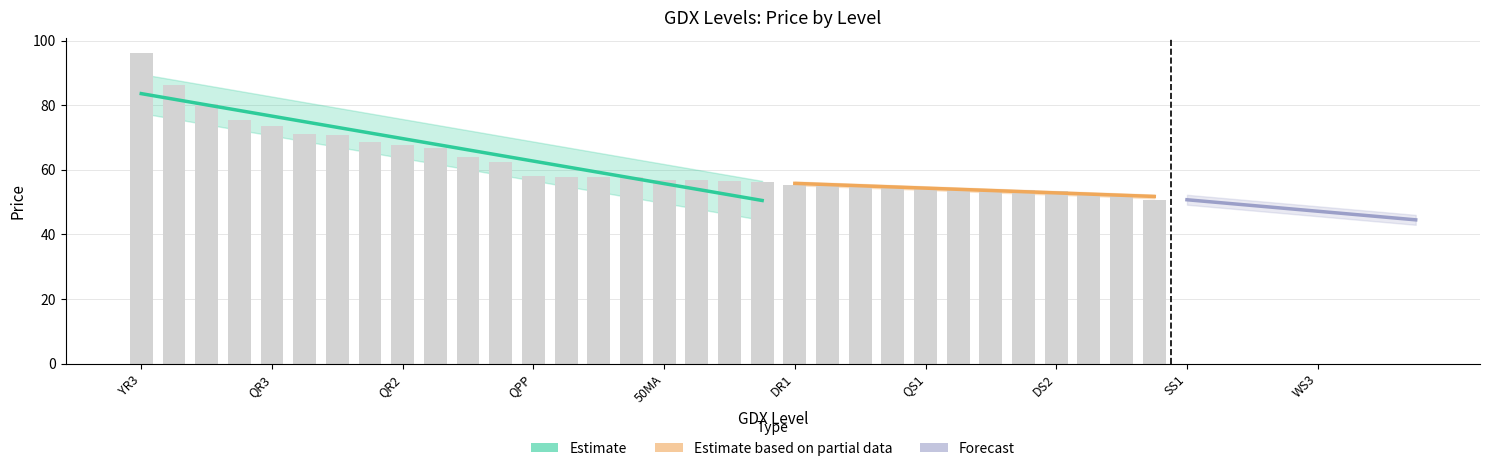

Count the number of values greater than 56.

20